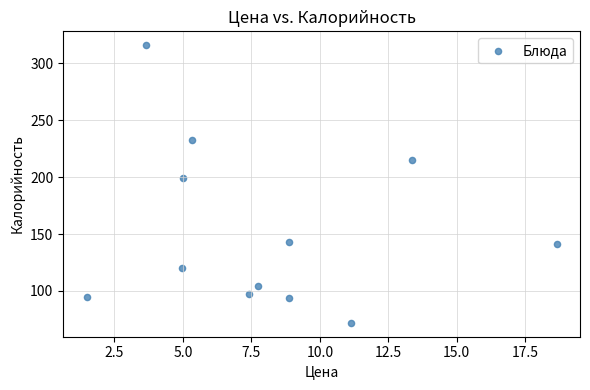

What is the range of Y values (max minus min)?

244